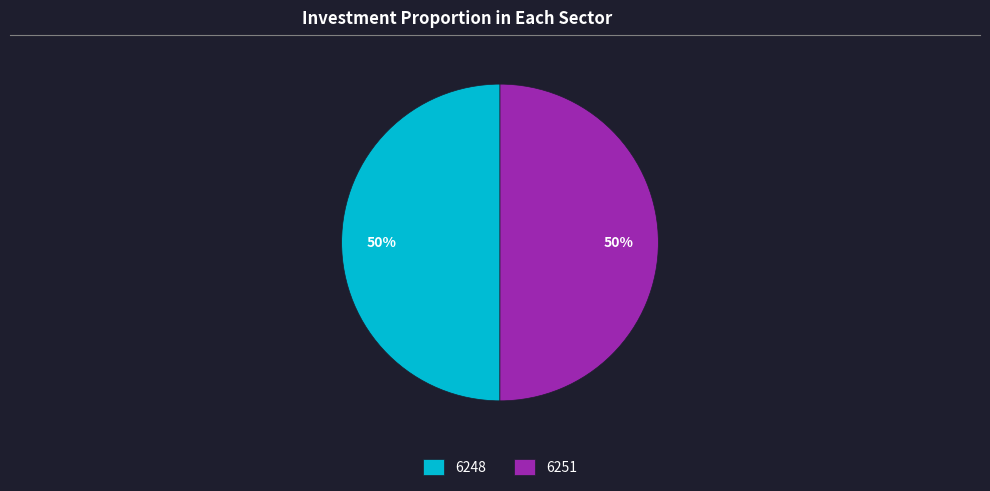

Count the number of slices in the pie.

2